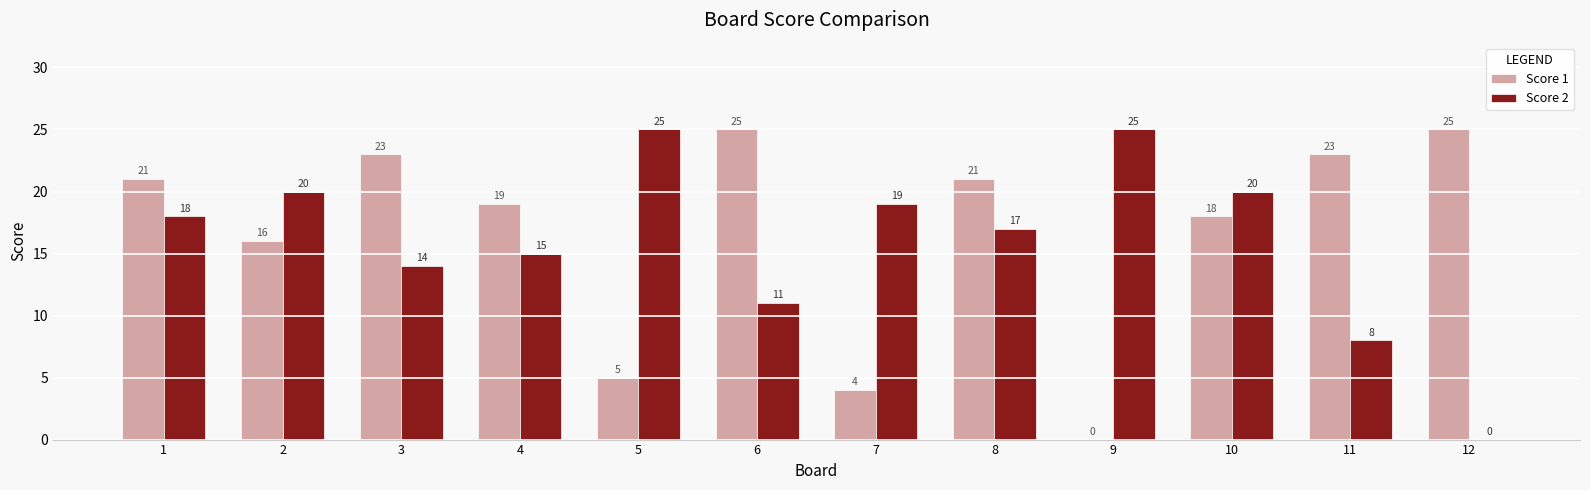

Between 5 and 6, which series saw the biggest shift?

Score 1